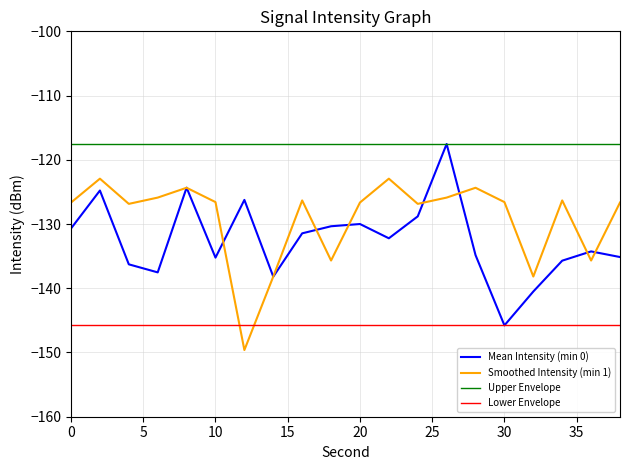

What is the greatest value displayed?

-117.5